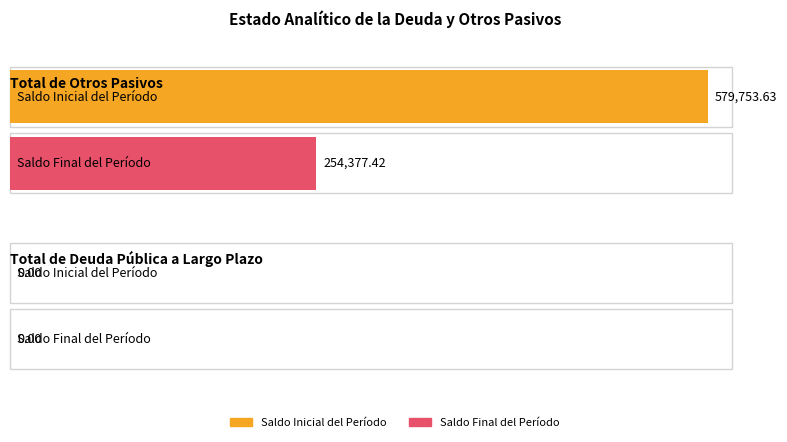

Count the number of data series in this chart.

2